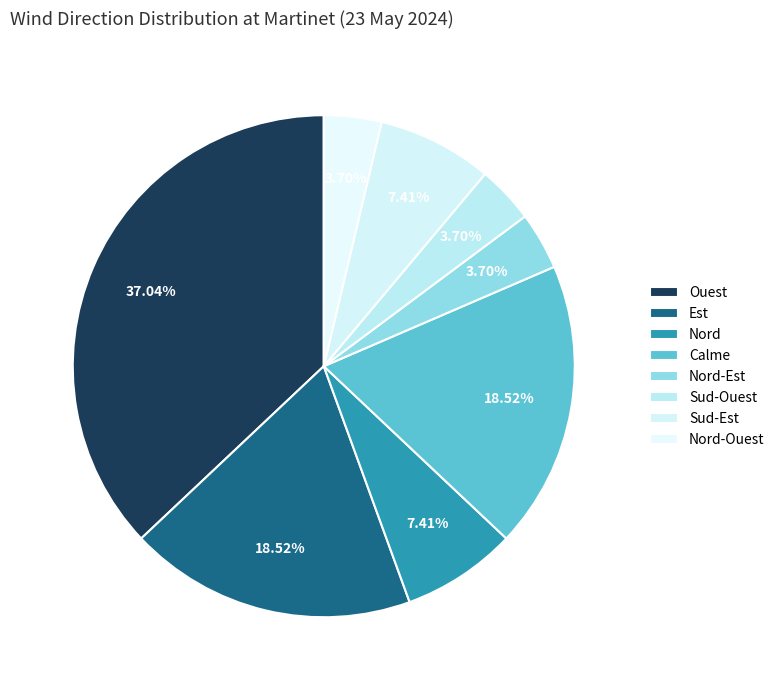

To the nearest percent, what is the average slice percentage?

12%